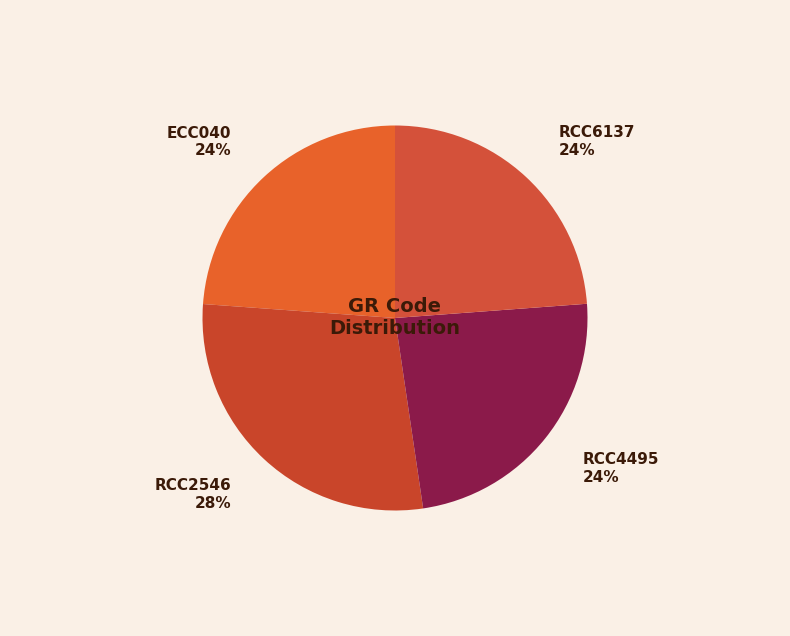

The RCC4495 slice represents 14% of the pie. True or false?

False